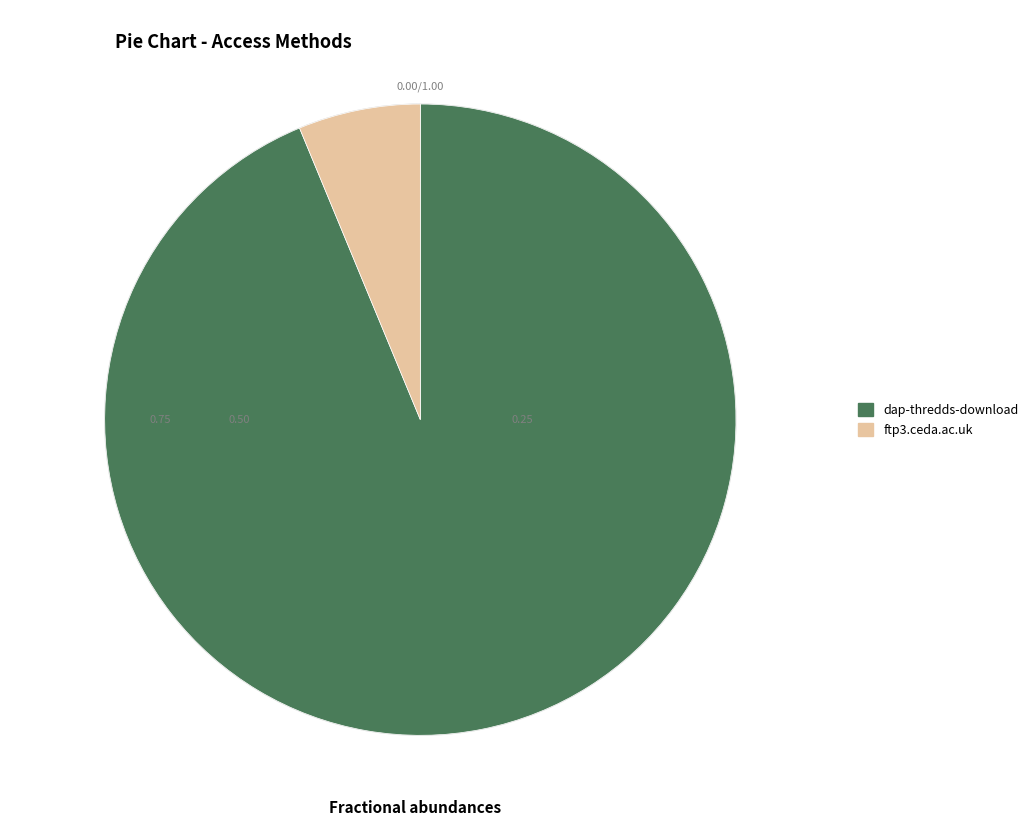

What is the majority slice?

dap-thredds-download